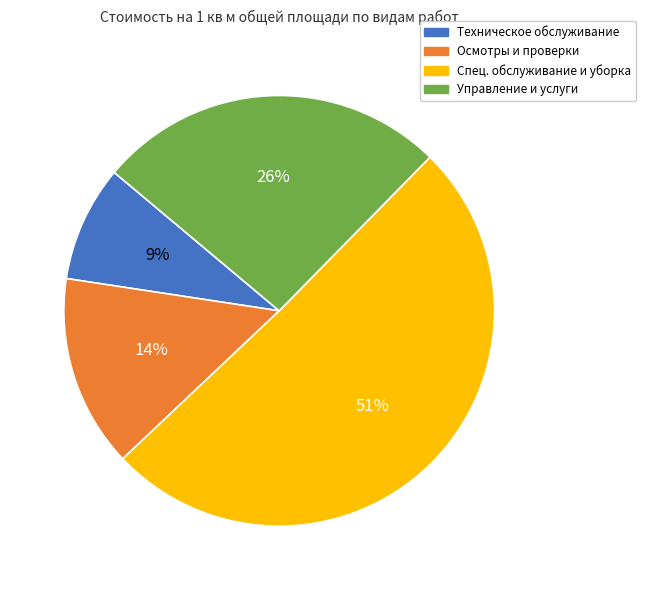

To the nearest percent, what is the difference between the largest and smallest slice percentages?

42%